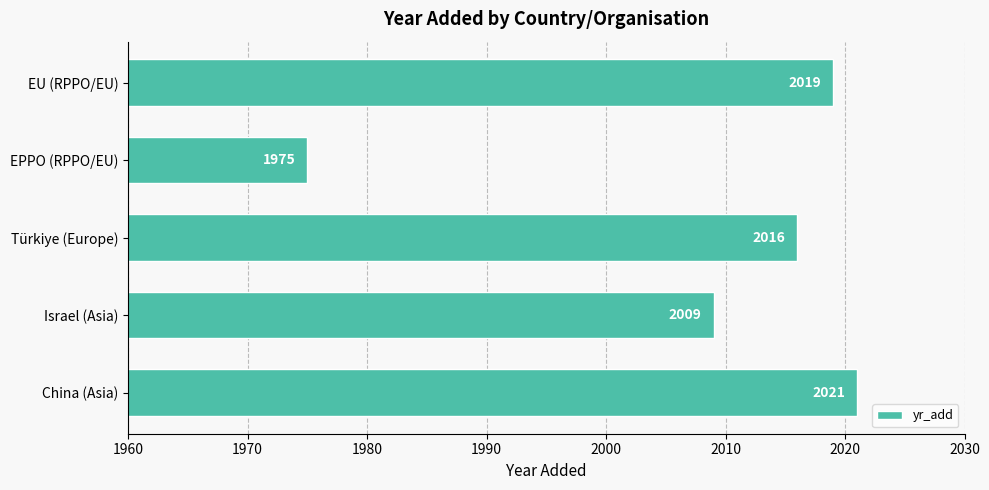

Reading bottom to top, what are all the values shown in this chart?

China (Asia)=2021	Israel (Asia)=2009	Türkiye (Europe)=2016	EPPO (RPPO/EU)=1975	EU (RPPO/EU)=2019